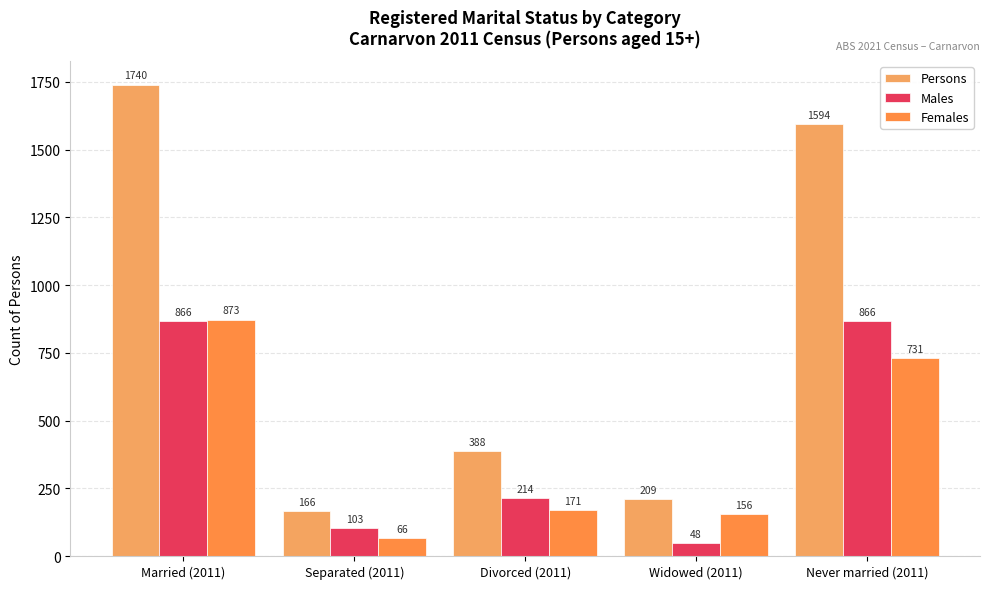

What is the sum of all Females values?

1997